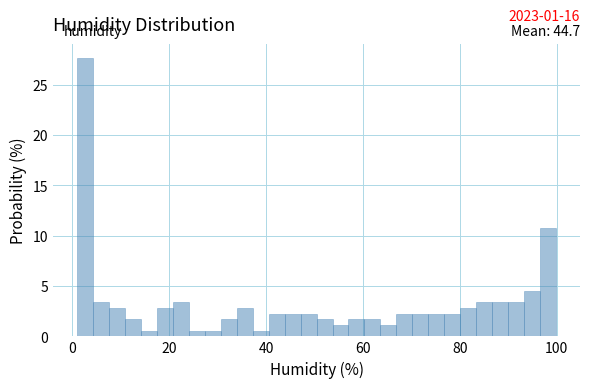

Around what value on the x-axis is the tallest bar? Give the approximate position of its centre, as read against the axis.

2